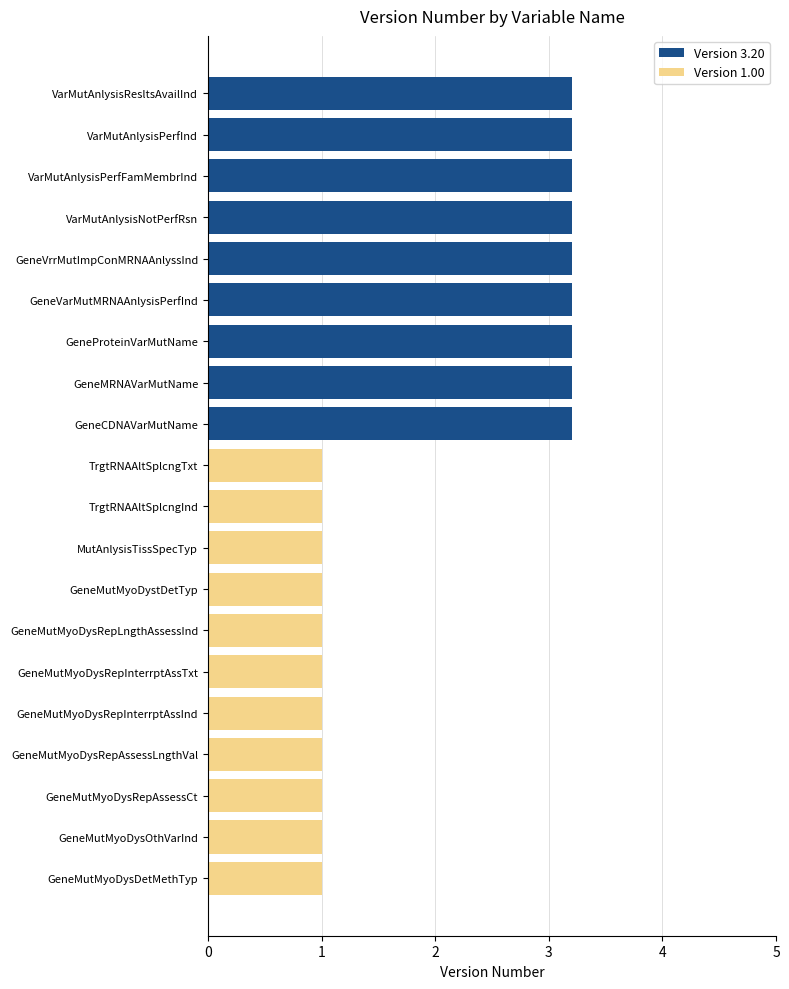

What is the difference between the highest and lowest values at GeneMutMyoDysRepInterrptAssTxt?

1.0